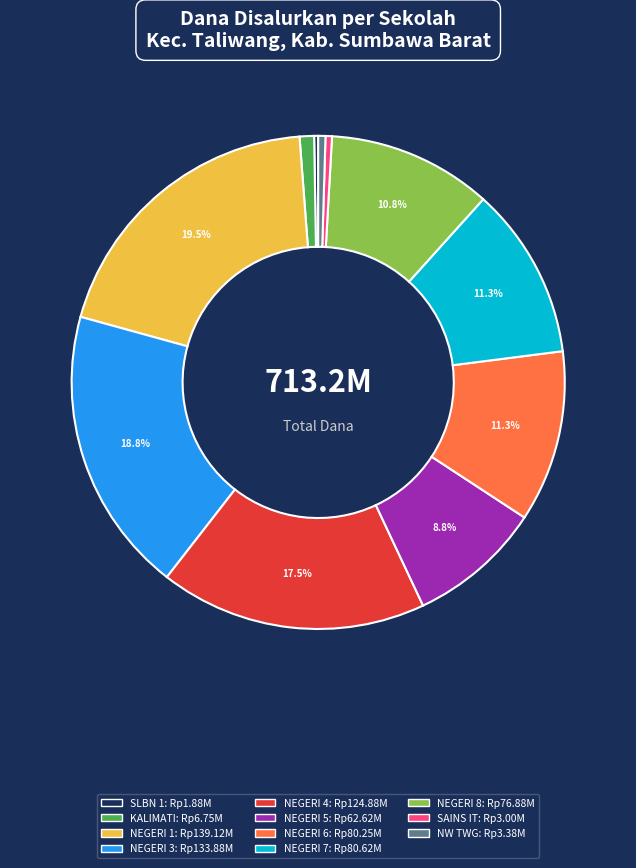

Is there any slice that represents more than half of the pie?

No